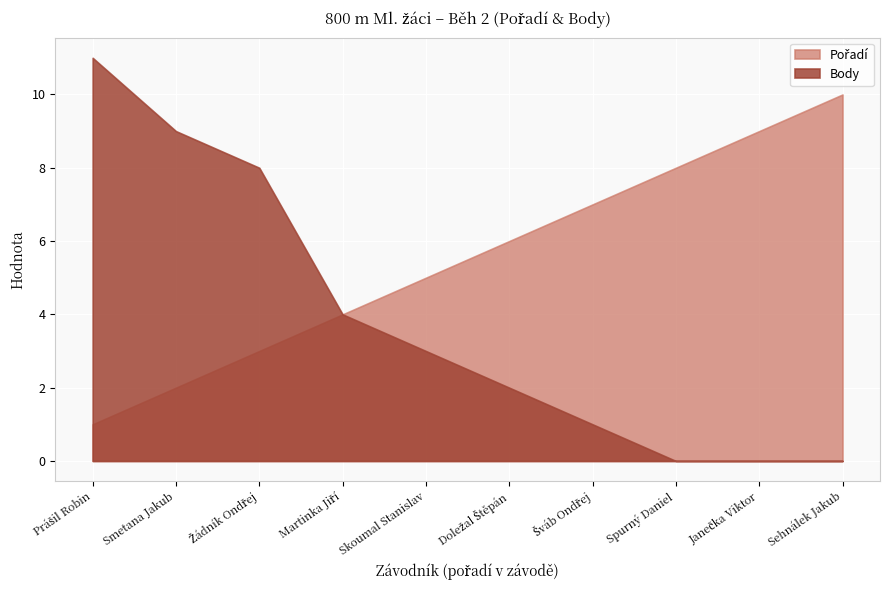

Which series has the widest spread of values?

Body